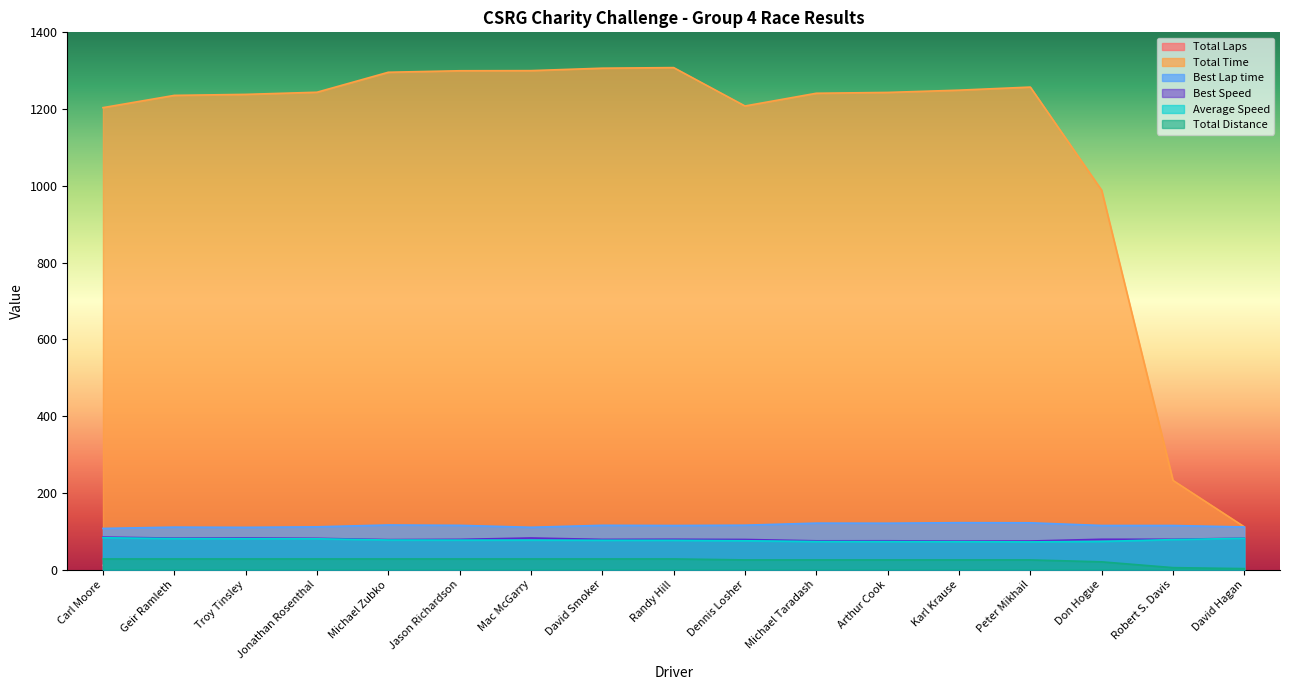

True or false: Total Distance and Best Lap time cross at least once.

False